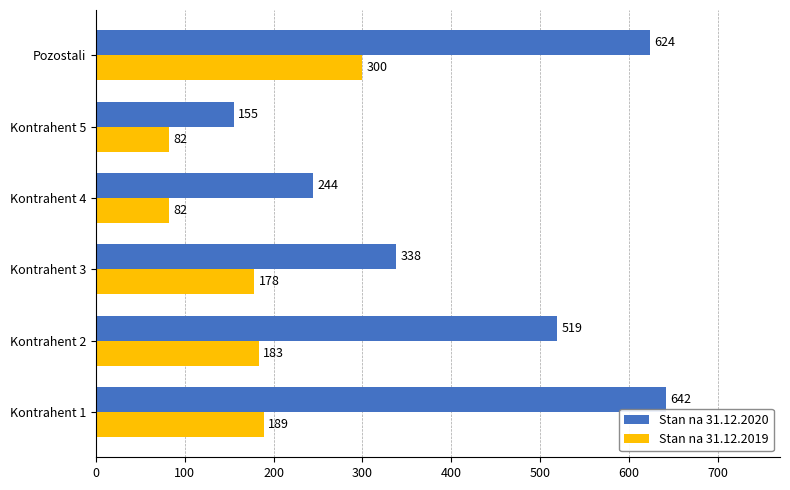

At how many categories does at least one series exceed 635?

1